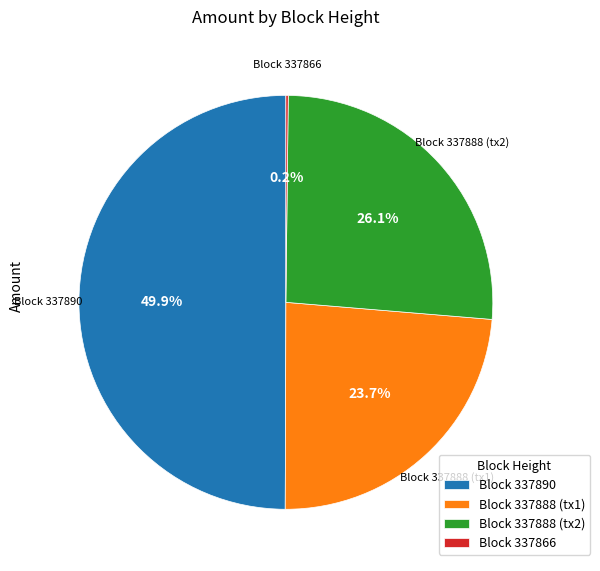

Which has a higher value, Block 337888 (tx2) or Block 337888 (tx1)?

Block 337888 (tx2)